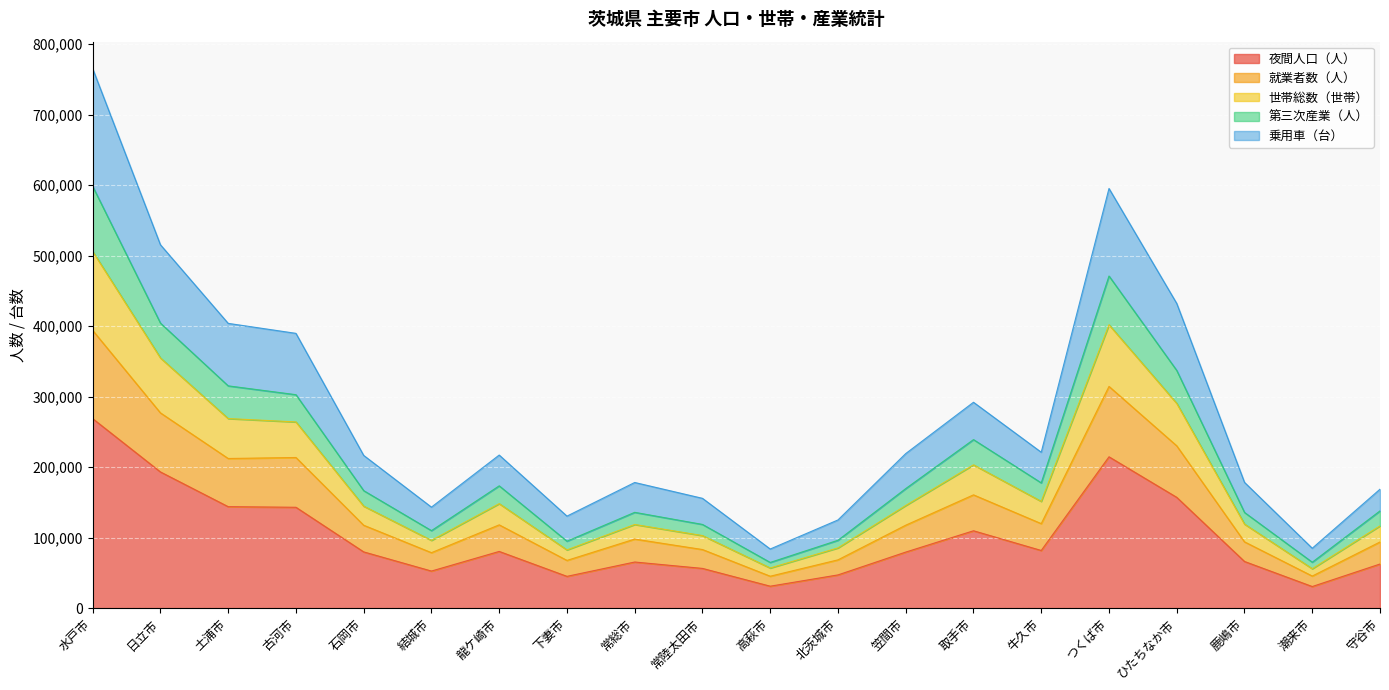

At which category is the sum across all series the highest?

水戸市